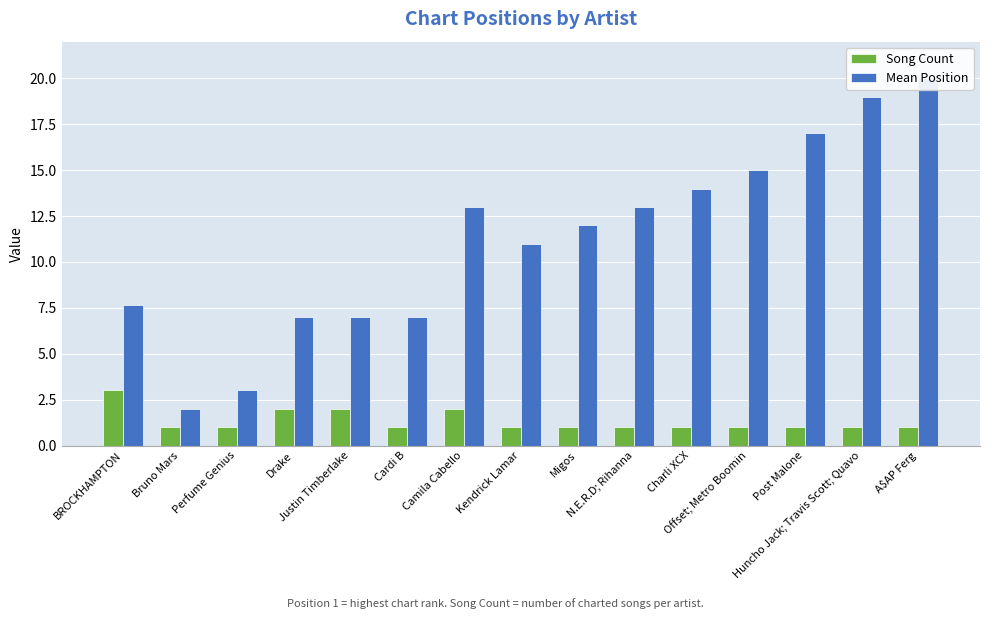

Reading left to right, list all the values displayed in this chart.

Song Count: BROCKHAMPTON=3.0	Bruno Mars=1.0	Perfume Genius=1.0	Drake=2.0	Justin Timberlake=2.0	Cardi B=1.0	Camila Cabello=2.0	Kendrick Lamar=1.0	Migos=1.0	N.E.R.D; Rihanna=1.0	Charli XCX=1.0	Offset; Metro Boomin=1.0	Post Malone=1.0	Huncho Jack; Travis Scott; Quavo=1.0	A$AP Ferg=1.0
Mean Position: BROCKHAMPTON=7.7	Bruno Mars=2.0	Perfume Genius=3.0	Drake=7.0	Justin Timberlake=7.0	Cardi B=7.0	Camila Cabello=13.0	Kendrick Lamar=11.0	Migos=12.0	N.E.R.D; Rihanna=13.0	Charli XCX=14.0	Offset; Metro Boomin=15.0	Post Malone=17.0	Huncho Jack; Travis Scott; Quavo=19.0	A$AP Ferg=20.0